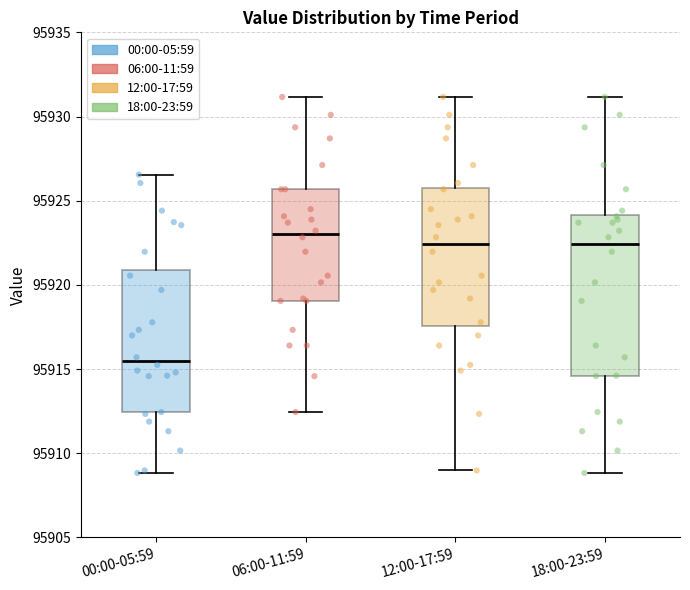

Which box is the tallest, from its lower edge to its upper edge?

18:00-23:59